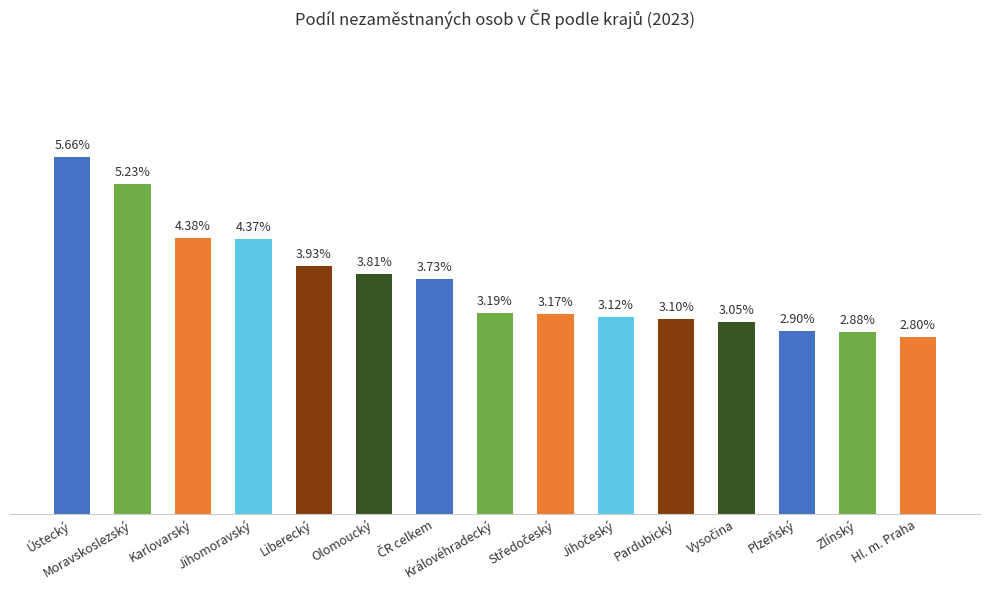

Are the bars horizontal?

No